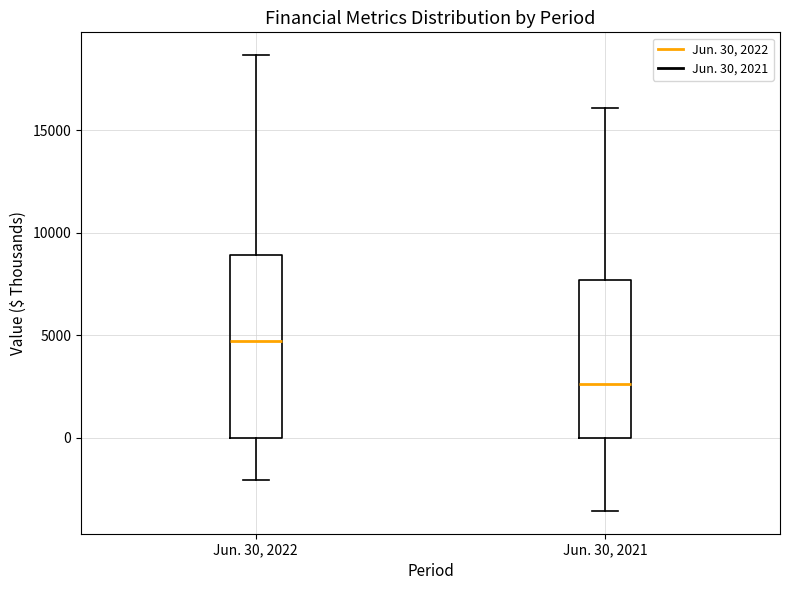

Which box has the lowest median line?

Jun. 30, 2021